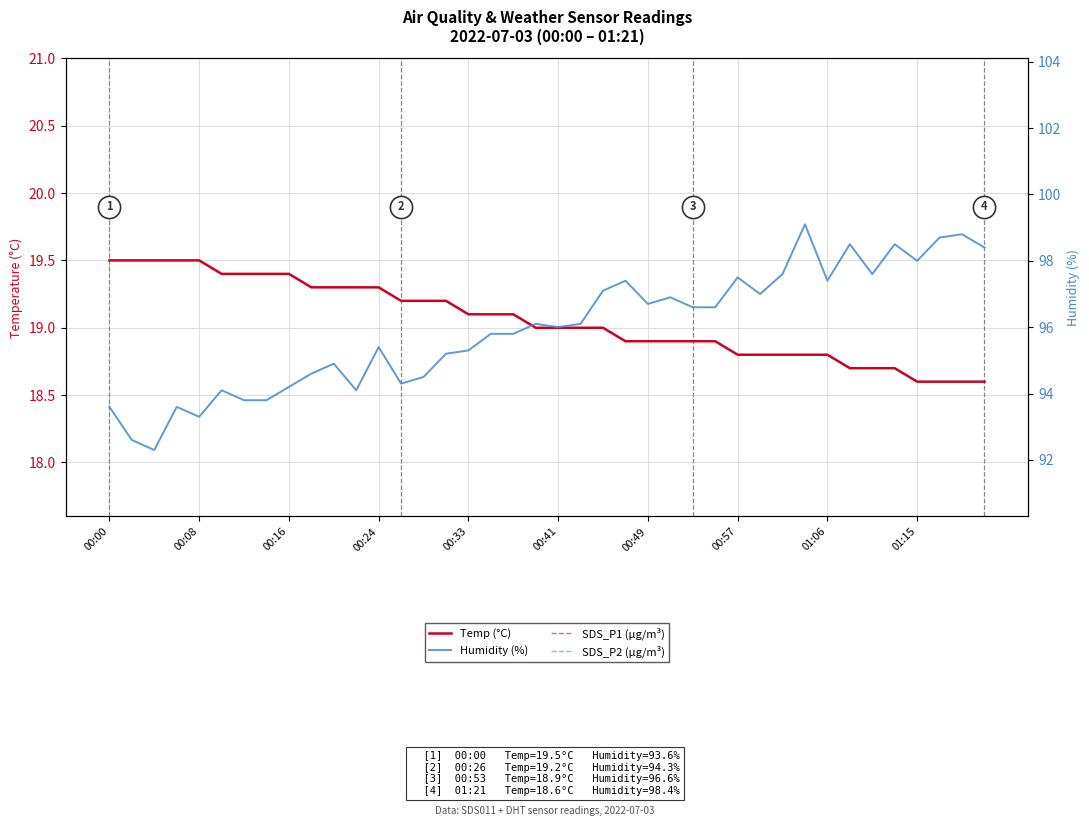

Where is SDS_P2 (µg/m³) nearest to the value 2?

00:16